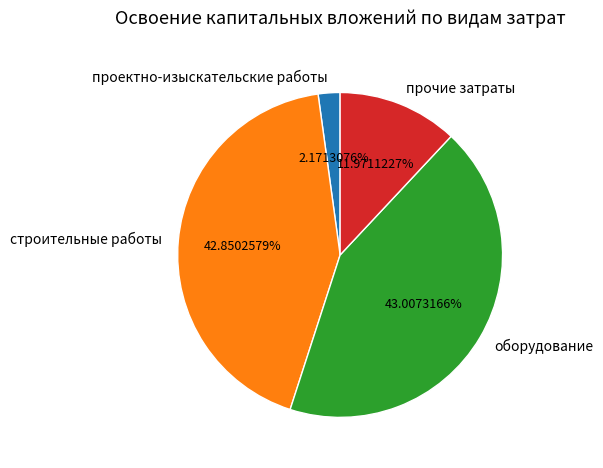

What percentage is the строительные работы slice, to the nearest percent?

43%